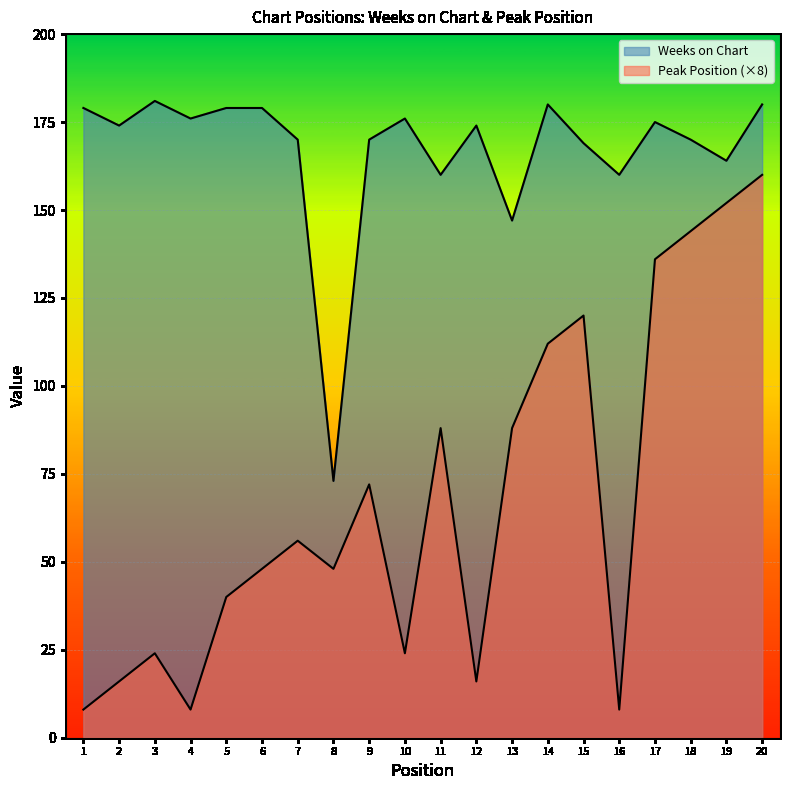

What is the value of the Peak Position point at the 4th from the left?

8